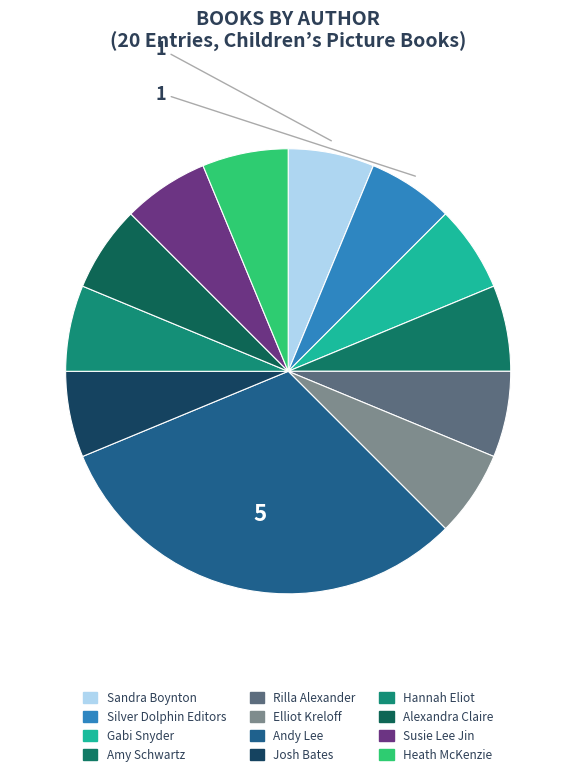

To the nearest percent, what portion does Heath McKenzie represent?

6%